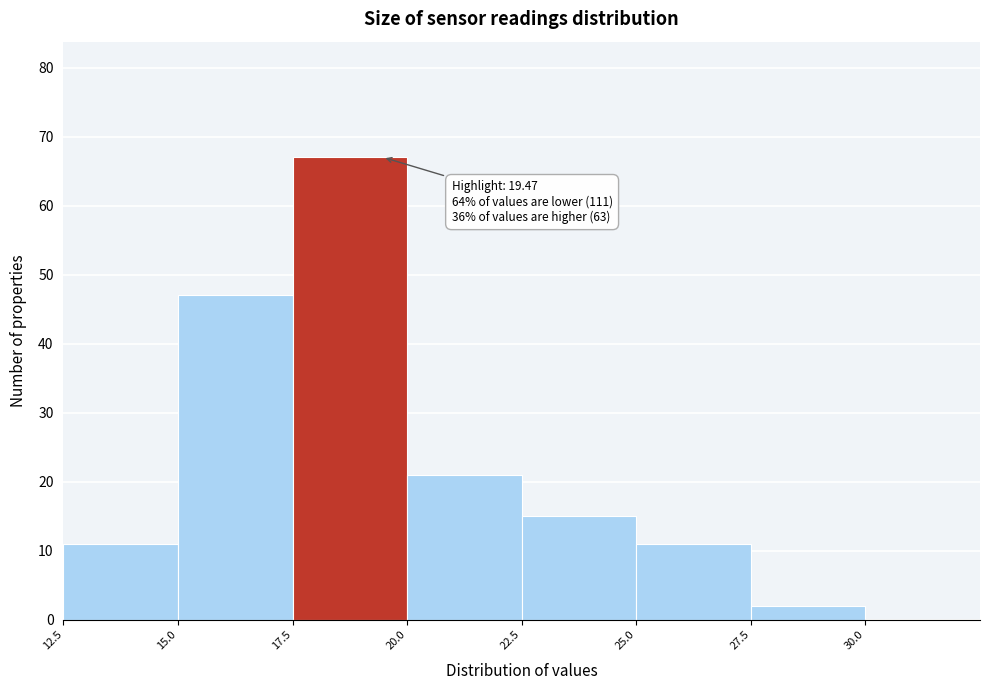

Over which range of the x-axis is the bar tallest?

17.5 to 20.0